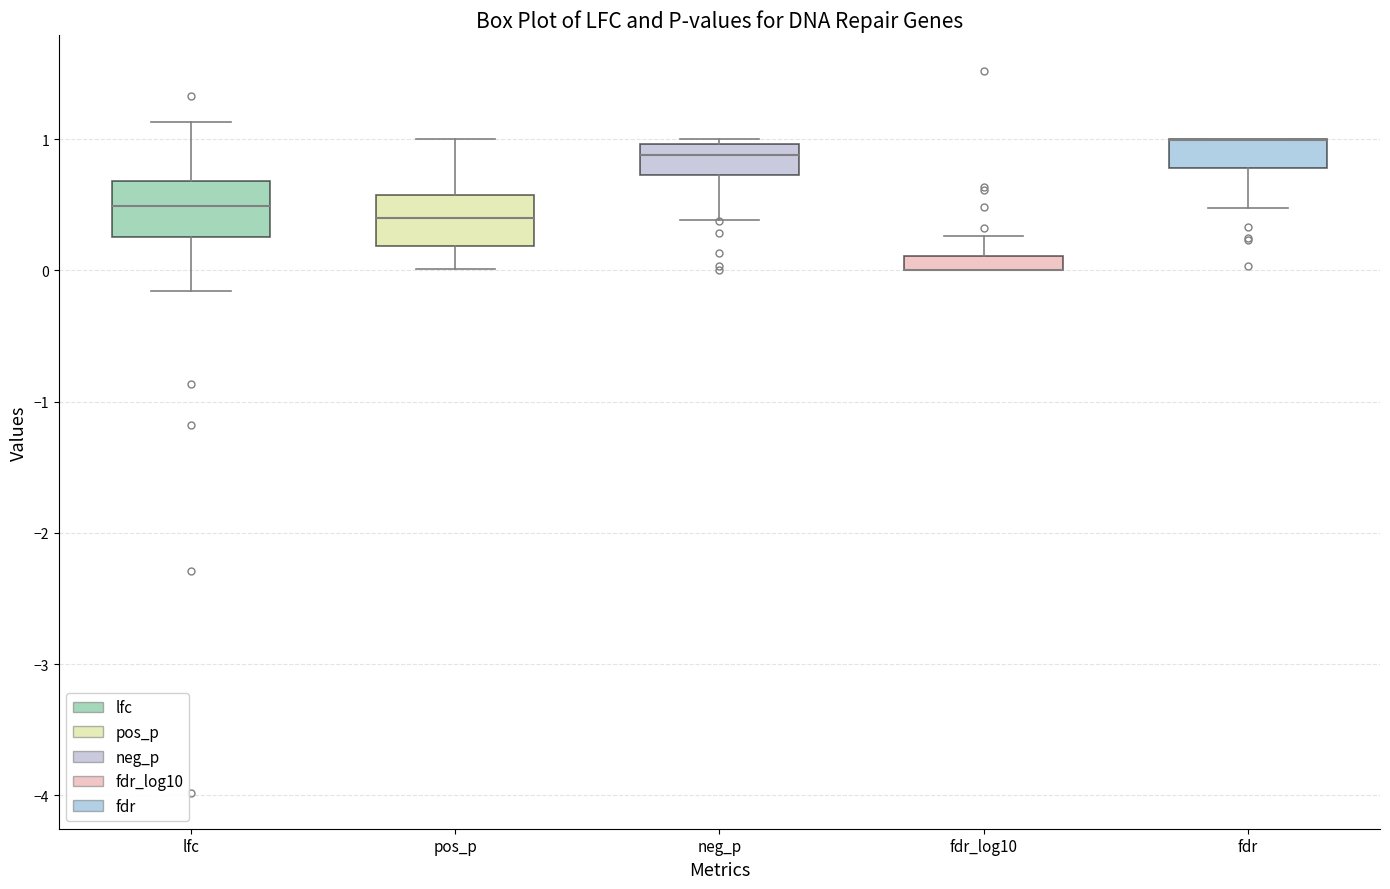

Where is the lower edge of the box for fdr_log10 on the y-axis? The values are not printed on the chart, so give them approximately, as read against the axis.

0.0